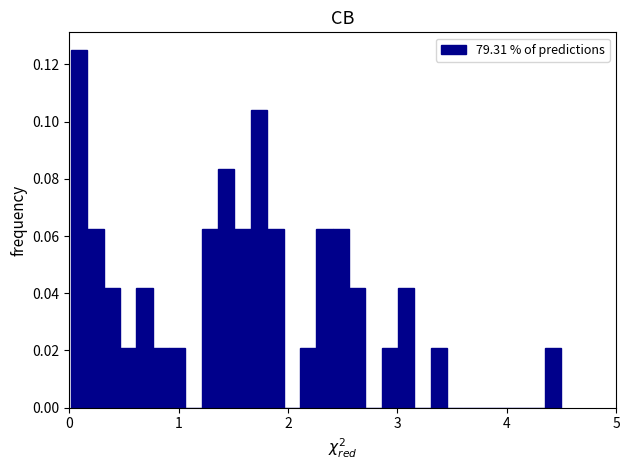

Around what value on the x-axis is the tallest bar? Give the approximate position of its centre, as read against the axis.

0.1